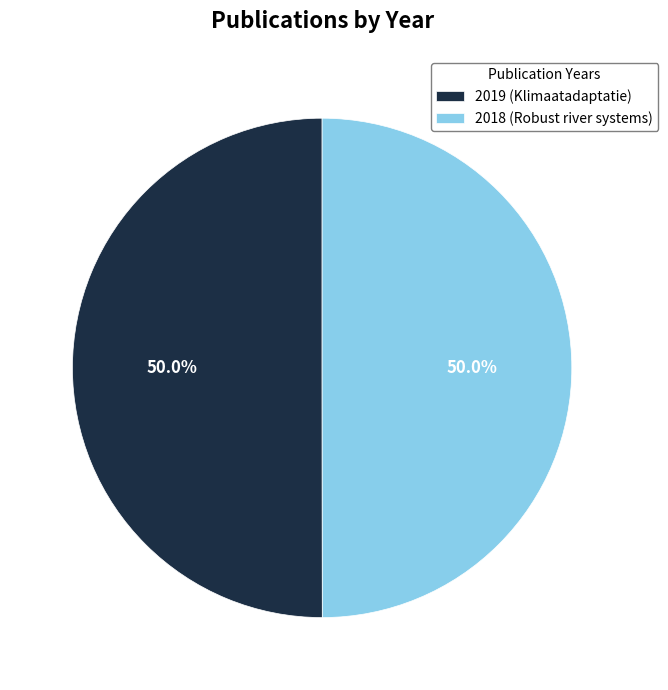

Is the sum of 2018 (Robust river systems) and 2019 (Klimaatadaptatie) greater than half?

Yes